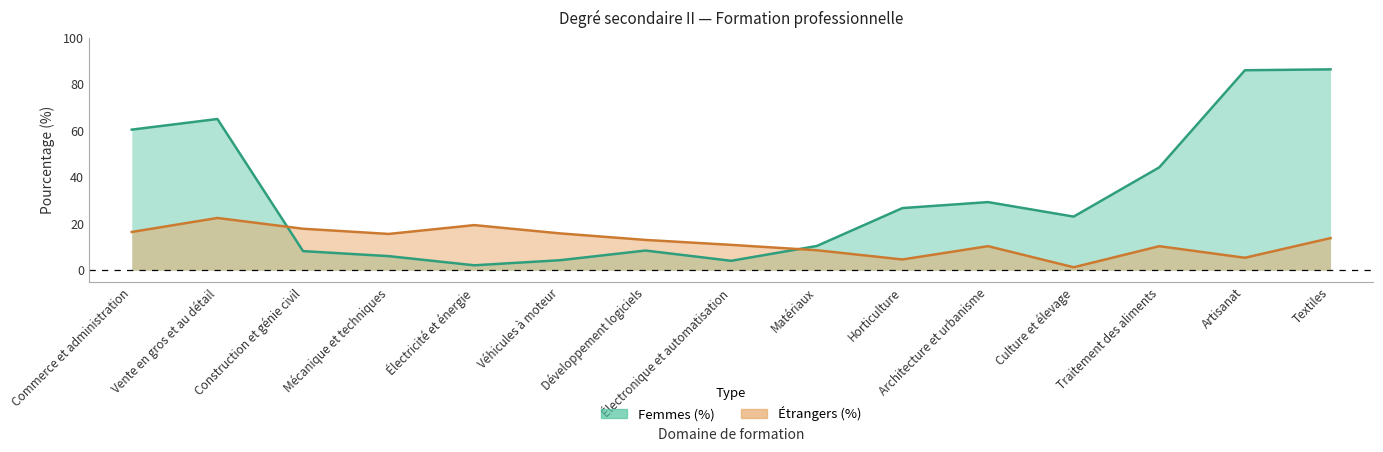

What is the difference between the maximum and minimum values in the Étrangers (%) series?

21.2